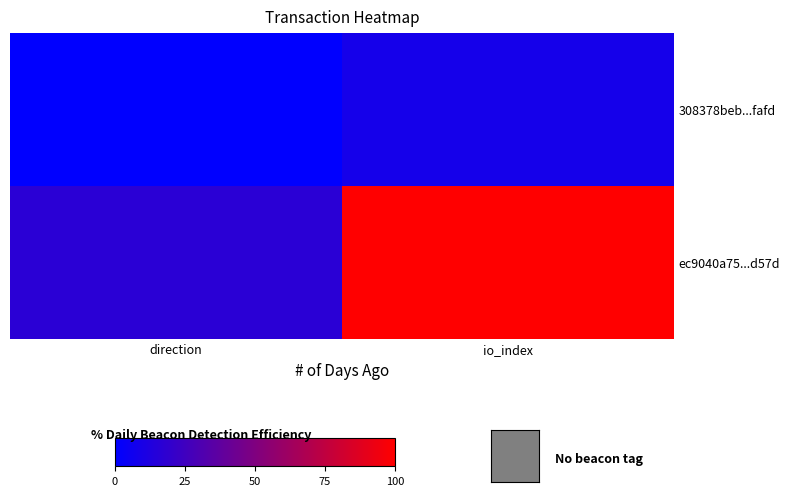

What is the difference between the highest and lowest values at direction?

16.7